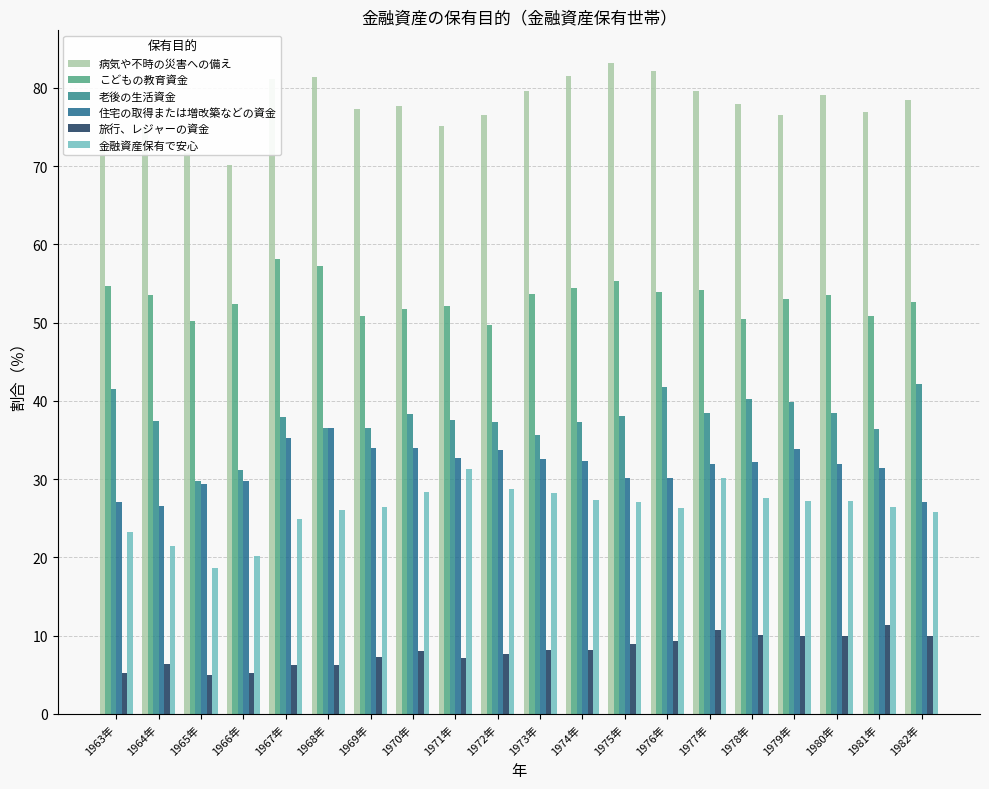

The value of 病気や不時の災害への備え at 1982年 is 78.5. True or false?

True